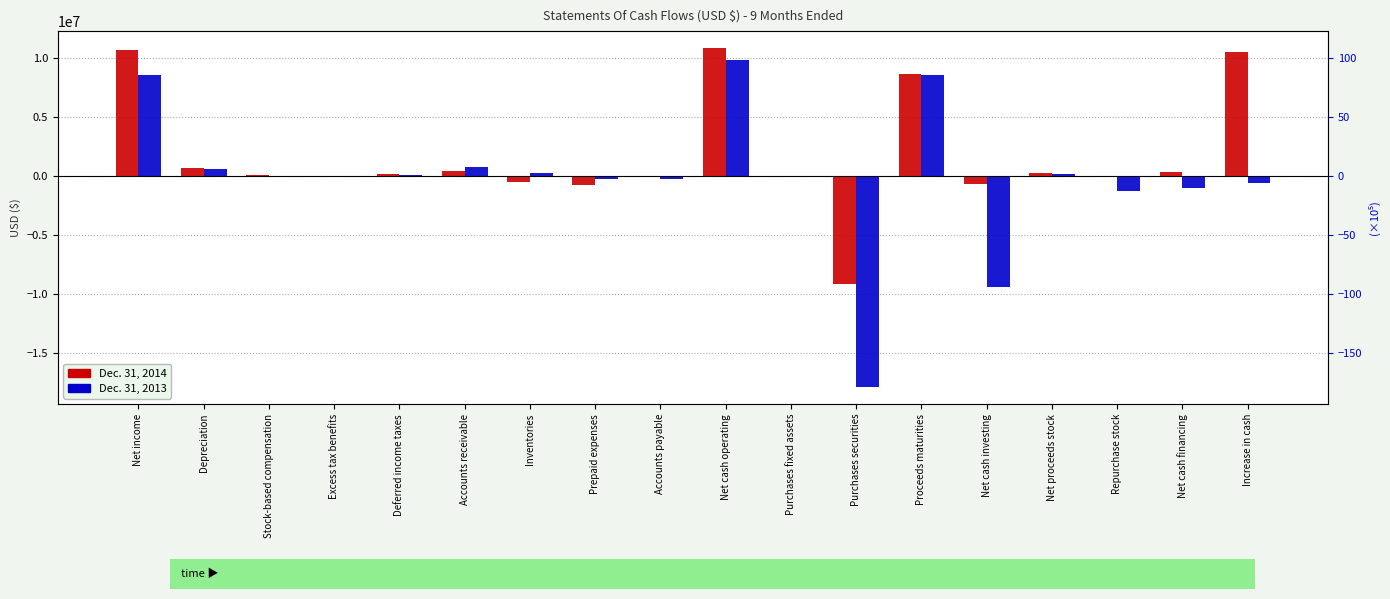

Read the Dec. 31, 2013 value at Net proceeds stock.

188030